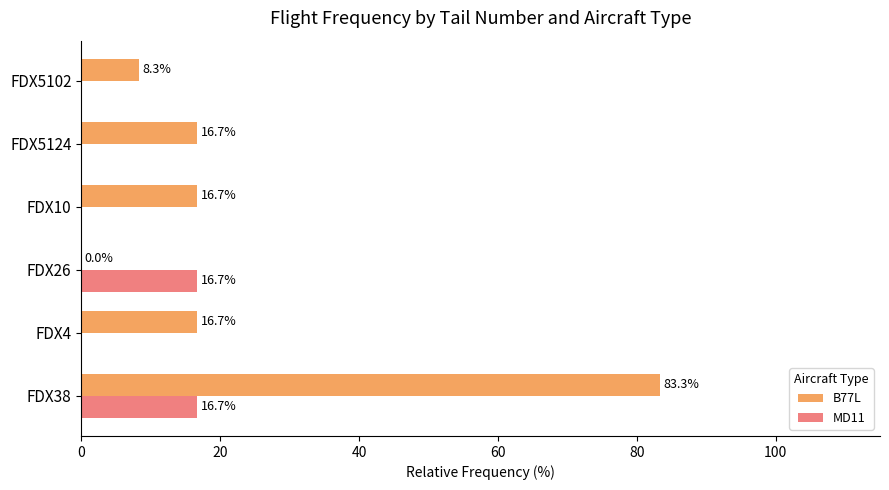

Which category has the highest value in the B77L series?

FDX38